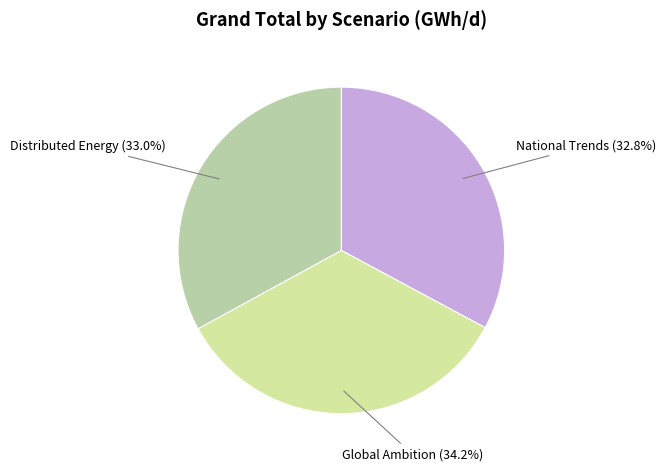

Is there a majority slice in this chart?

No